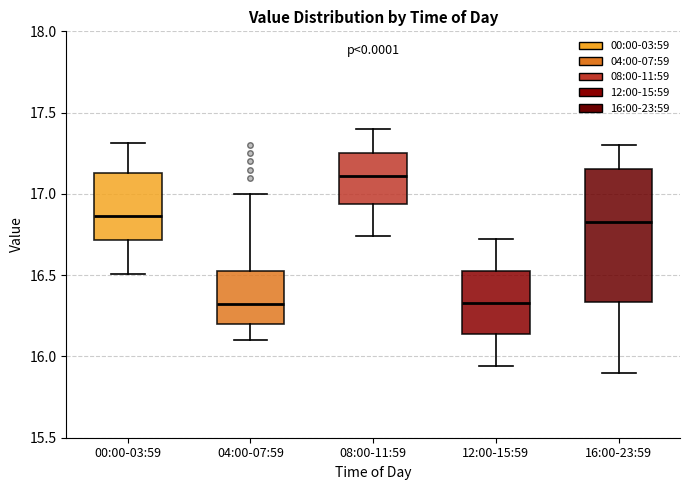

Which box's median line is the highest?

08:00-11:59